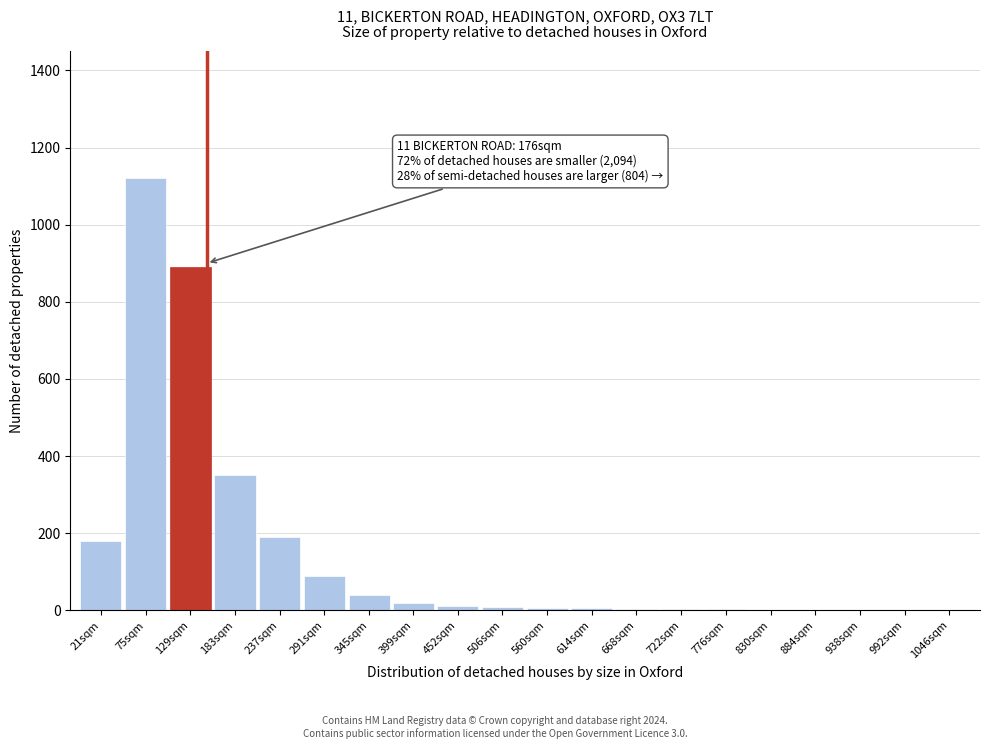

Read the value at 291sqm.

90